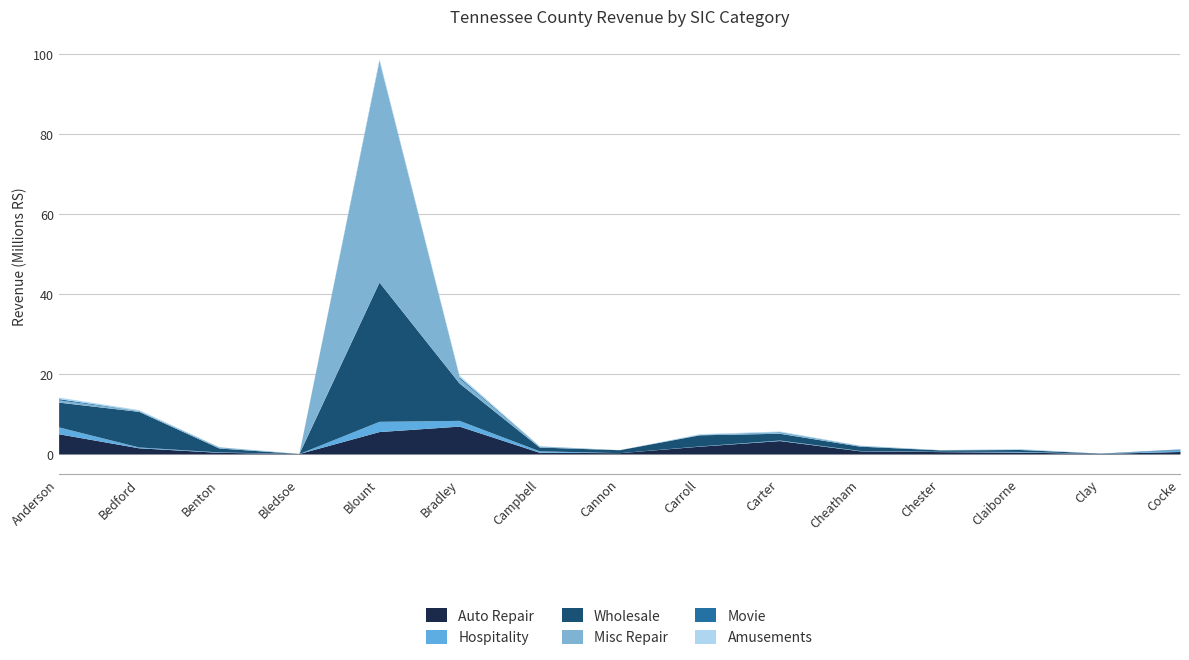

Where does the Wholesale series first go above 988973?

Anderson